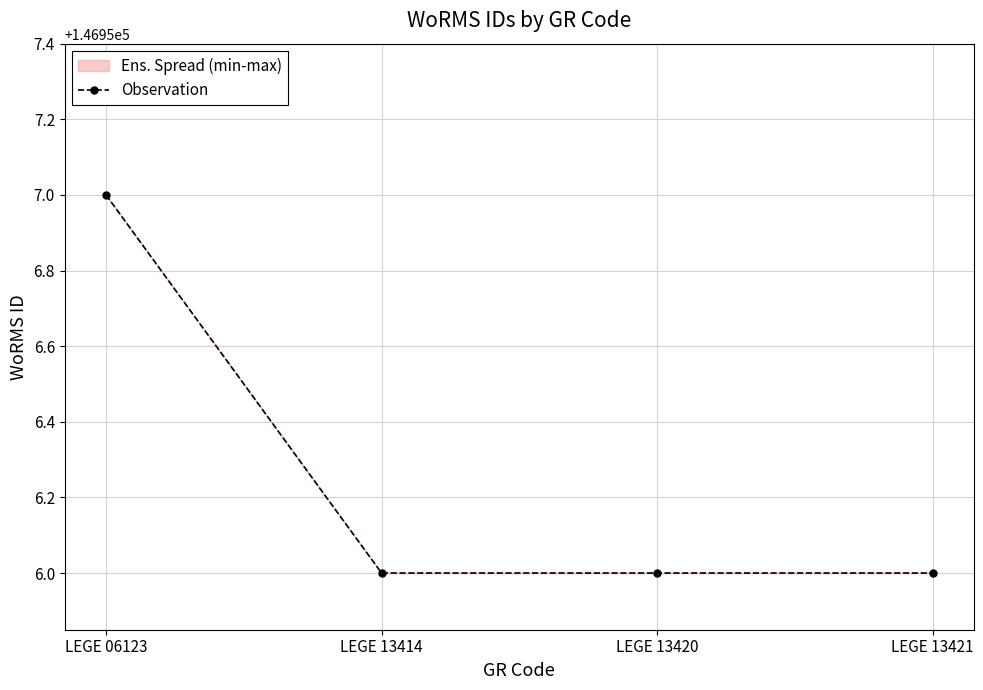

What is the ratio of the value at LEGE 13420 to the value at LEGE 13421?

1.0